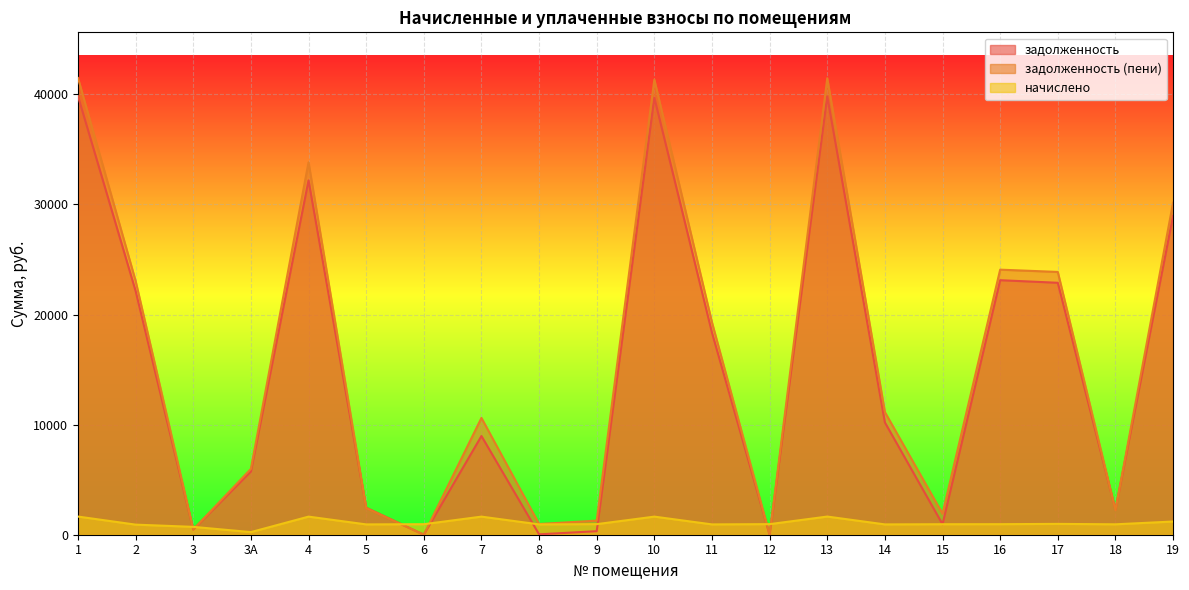

What is the sum of the задолженность (пени) values at 7 and 10?

51948.2